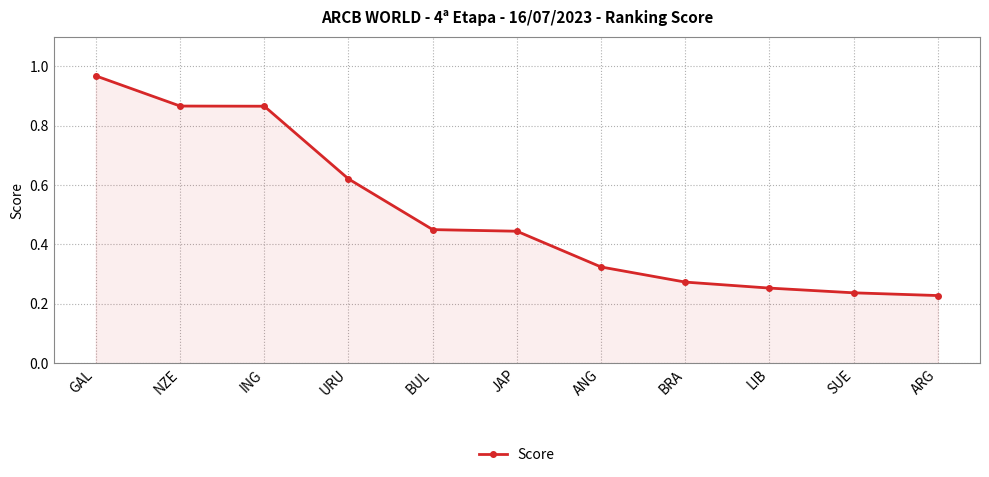

The value at LIB is 0.4. True or false?

False